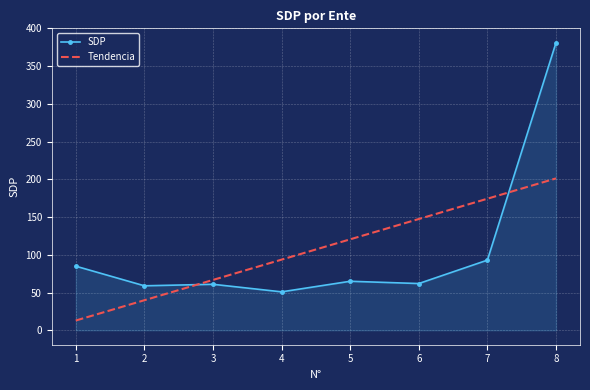

True or false: SDP has a value of 62.0 at 6.

True